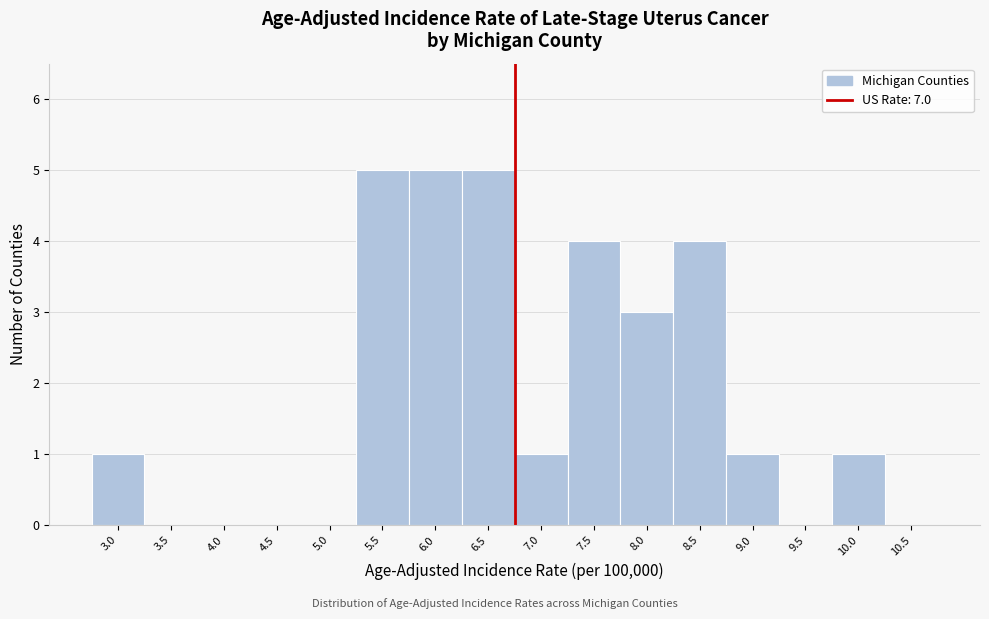

Reading left to right, what are all the values shown in this chart?

3.0=1	3.5=0	4.0=0	4.5=0	5.0=0	5.5=5	6.0=5	6.5=5	7.0=1	7.5=4	8.0=3	8.5=4	9.0=1	9.5=0	10.0=1	10.5=0